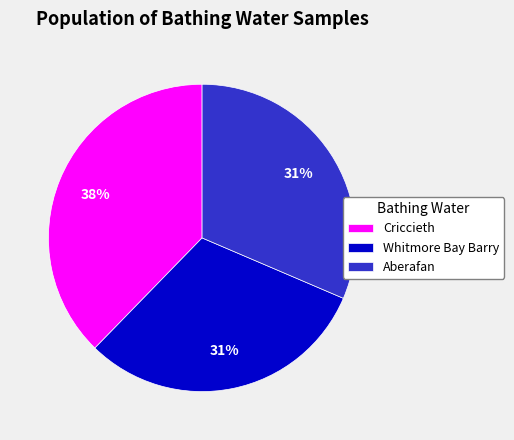

What is the largest slice in the pie chart?

Criccieth